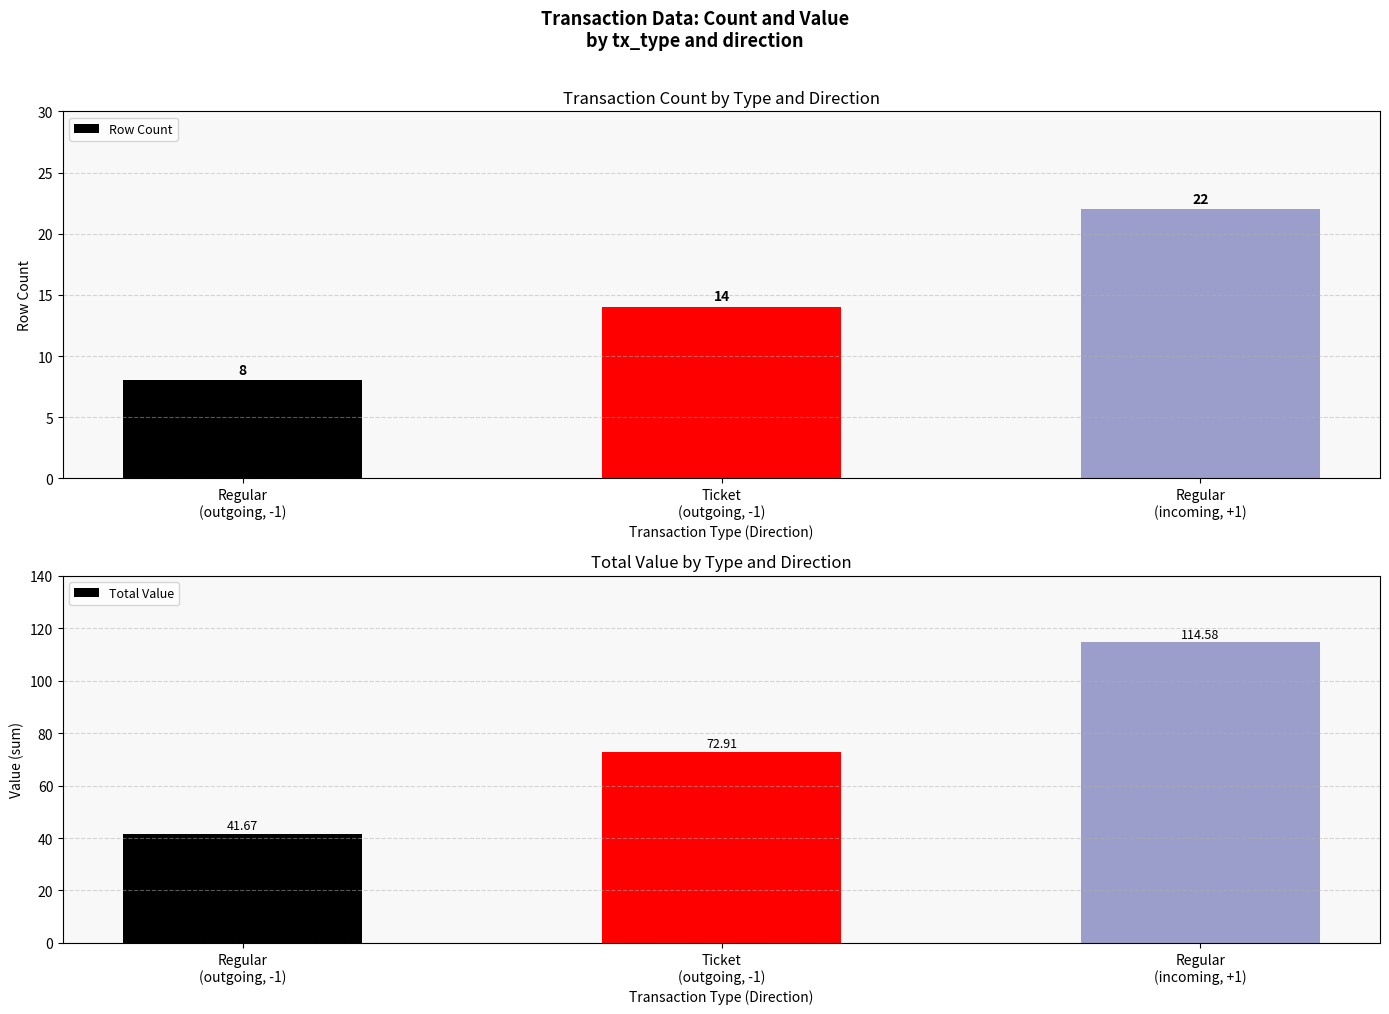

What is the sum of all Row Count values?

44